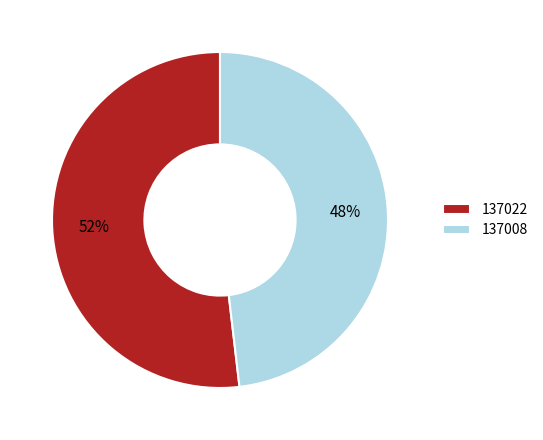

Is the sum of 137022 and 137008 greater than half?

Yes